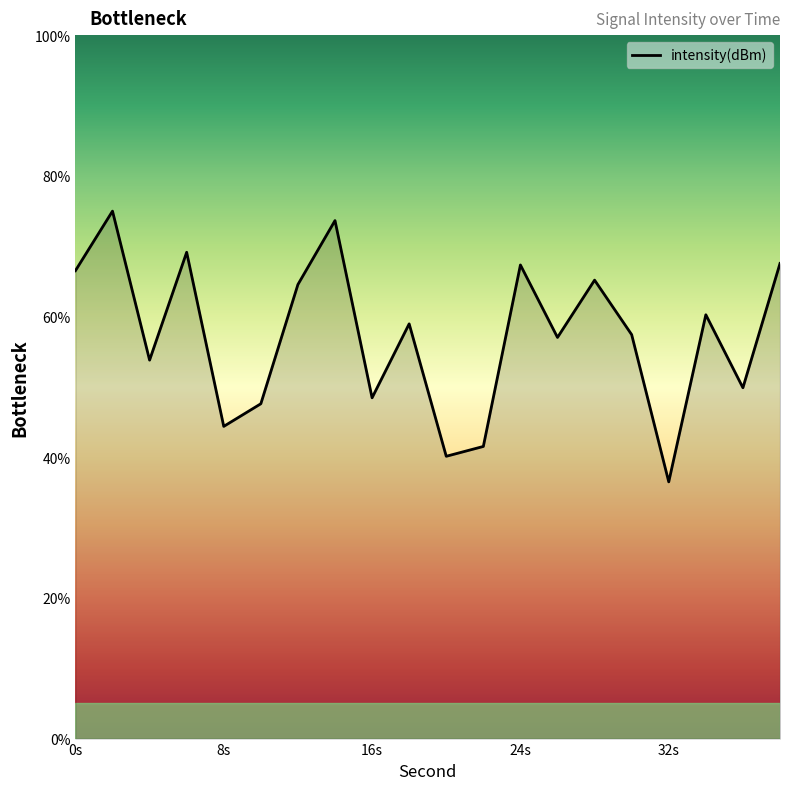

What is the maximum value shown in the chart?

75.0